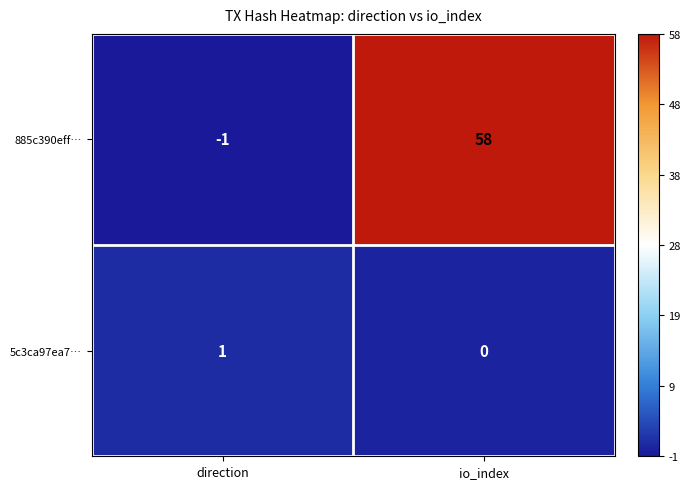

What is the sum of the 885c390eff… values at direction and io_index?

57